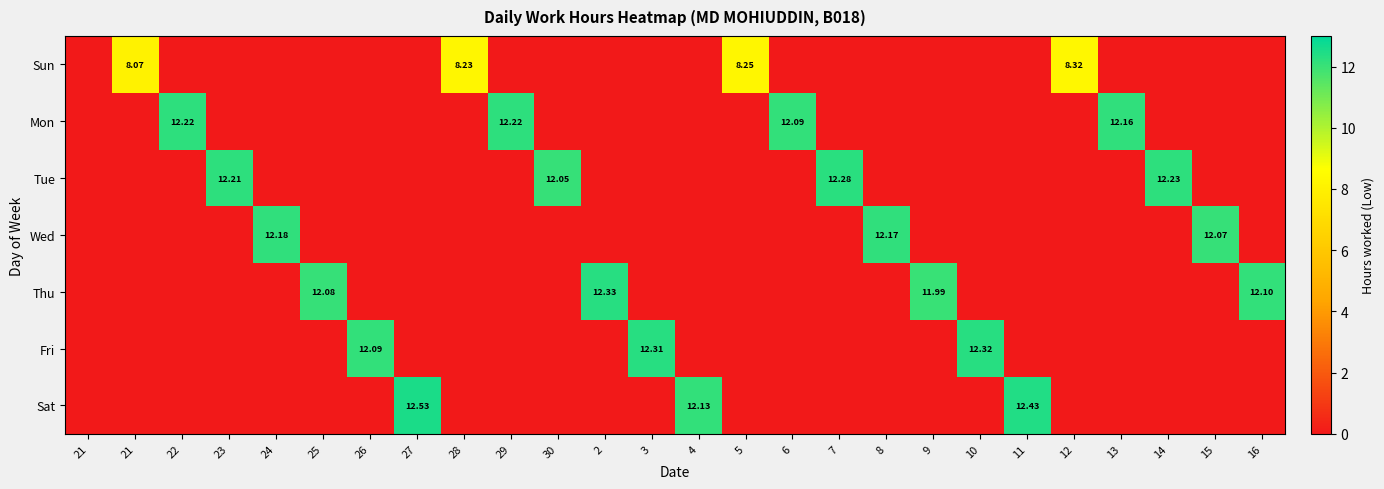

Which series has the widest spread of values?

Sat